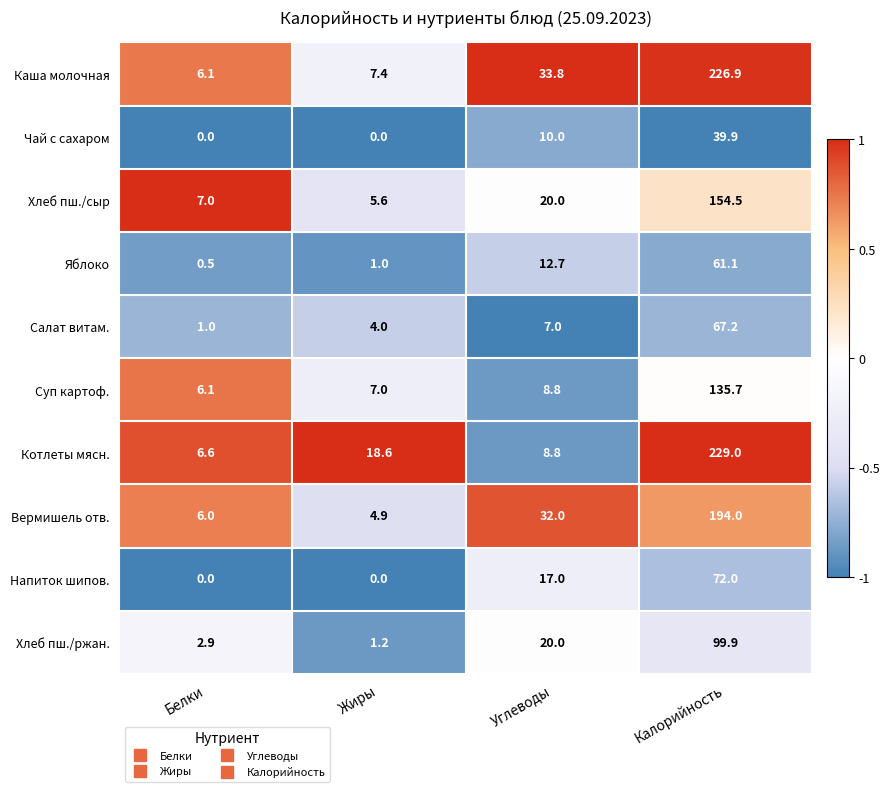

The Напиток шипов. series shows 0.0 at Жиры. True or false?

True